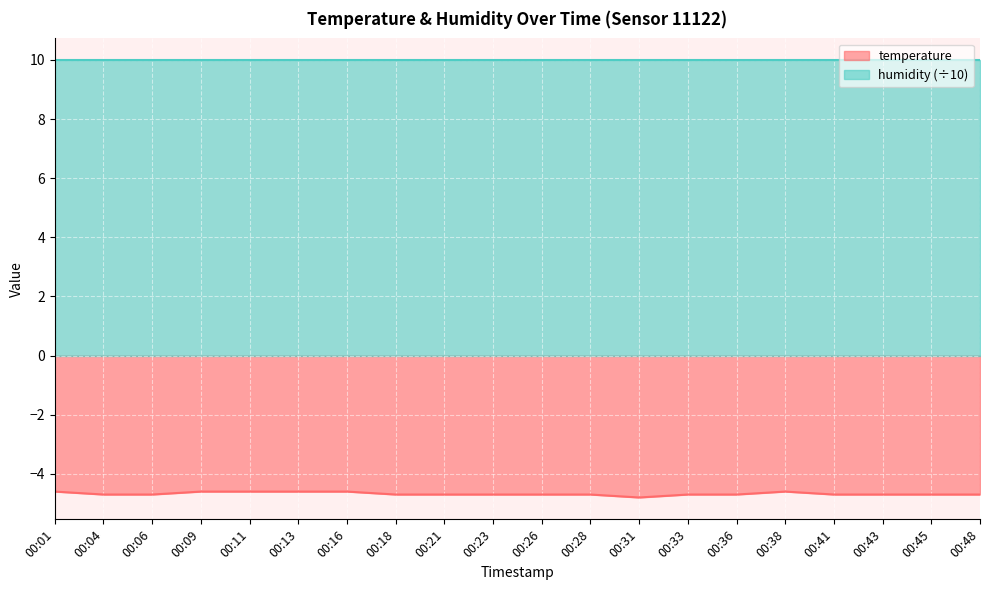

Which label corresponds to the smallest value in the chart?

00:31